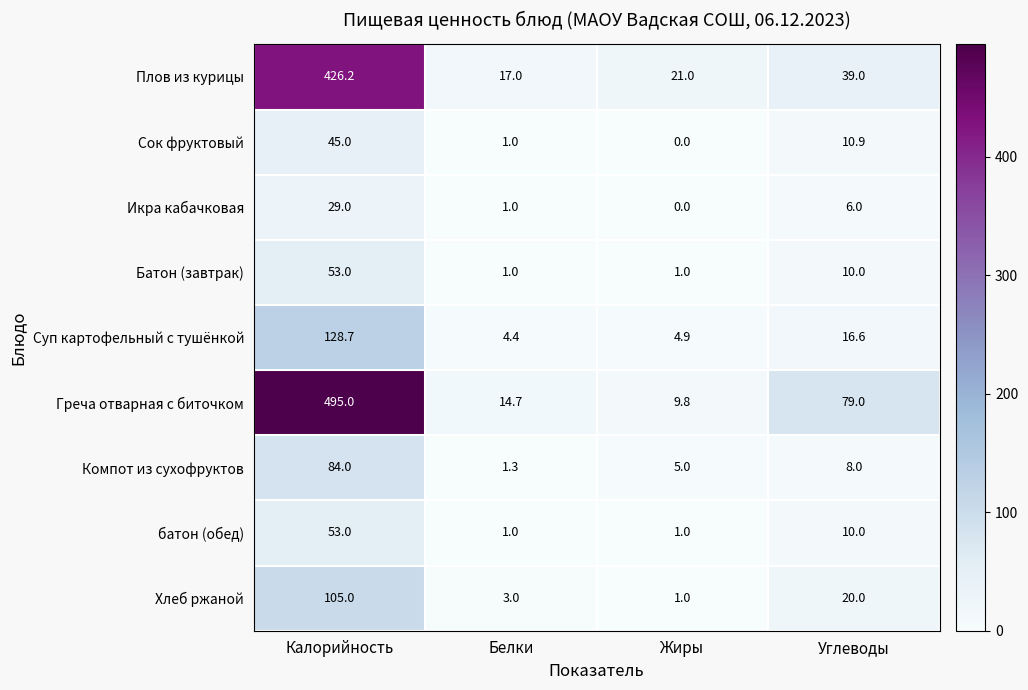

At which label is Хлеб ржаной closest to 53?

Углеводы